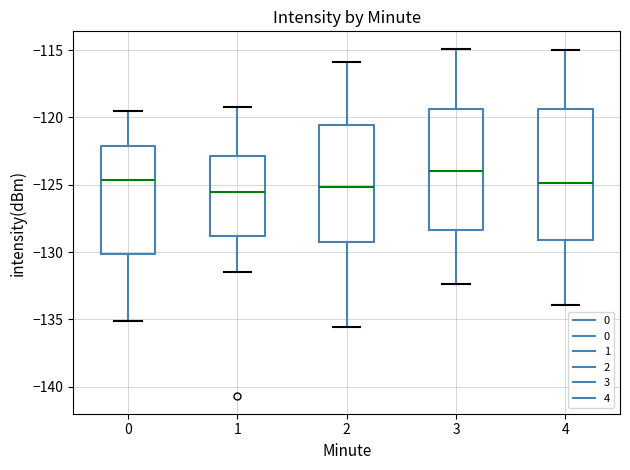

Reading left to right, transcribe this box plot: for each box, give where its median line is, the range the box spans, and where its two whiskers end, as read against the y-axis. The values are not printed on the chart, so give them approximately, as read against the axis.

0: median -124.5, box -130.0 to -122.0, whiskers -135.0 to -119.5
1: median -125.5, box -129.0 to -123.0, whiskers -131.5 to -119.0
2: median -125.0, box -129.0 to -120.5, whiskers -135.5 to -116.0
3: median -124.0, box -128.5 to -119.5, whiskers -132.5 to -115.0
4: median -125.0, box -129.0 to -119.5, whiskers -134.0 to -115.0